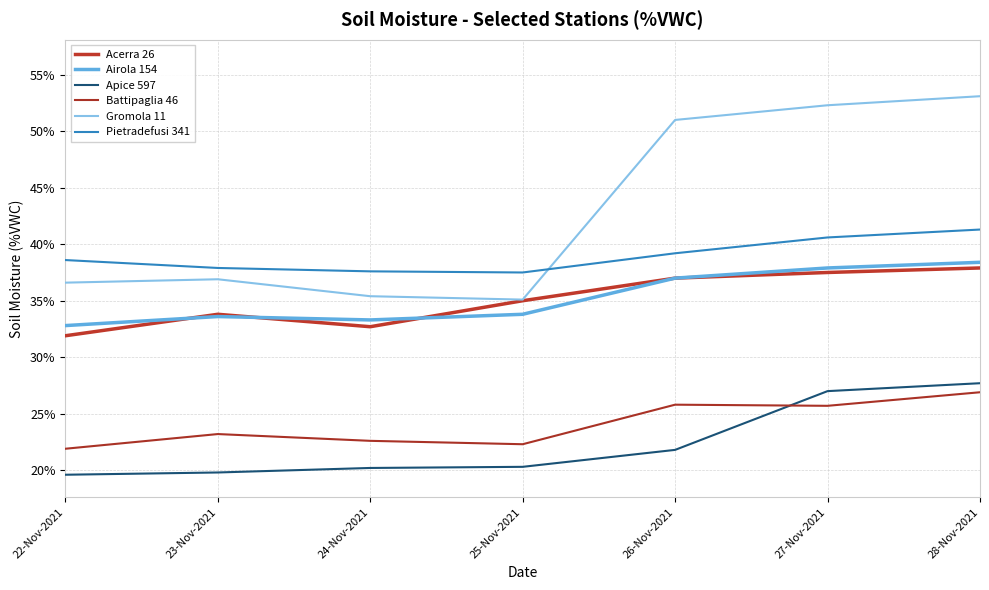

What is the total value across all series at 28-Nov-2021?

225.3